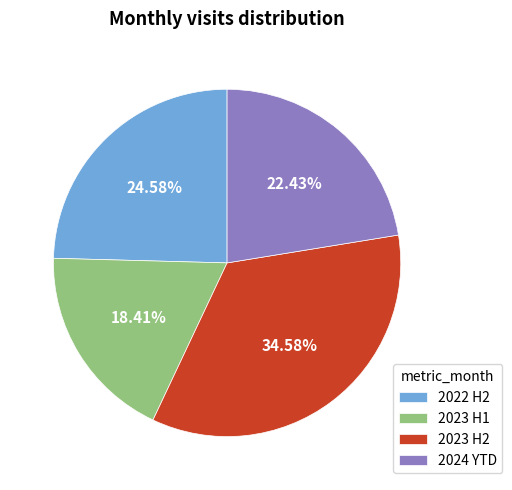

Combined, do 2023 H1 and 2024 YTD account for over 50%?

No